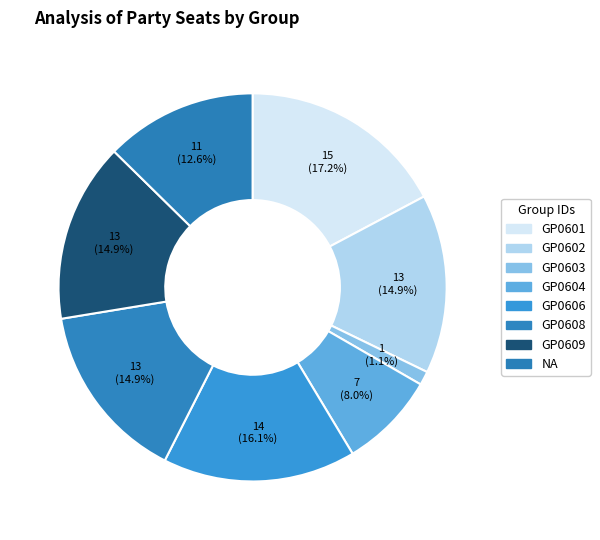

To the nearest percent, what is the difference between the GP0604 and GP0608 slice percentages?

7%